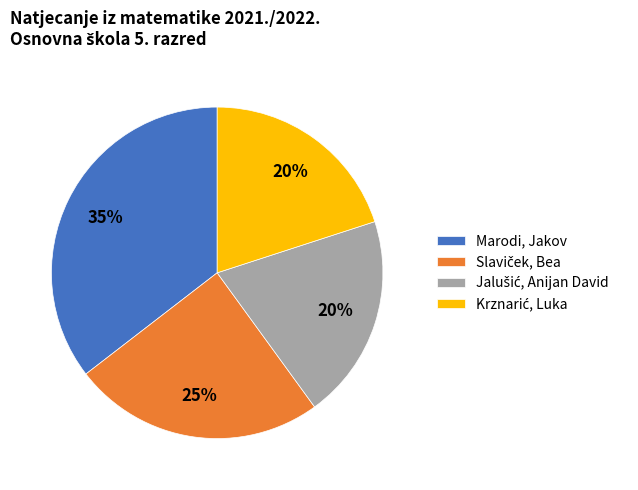

To the nearest percent, what is the average slice percentage?

25%